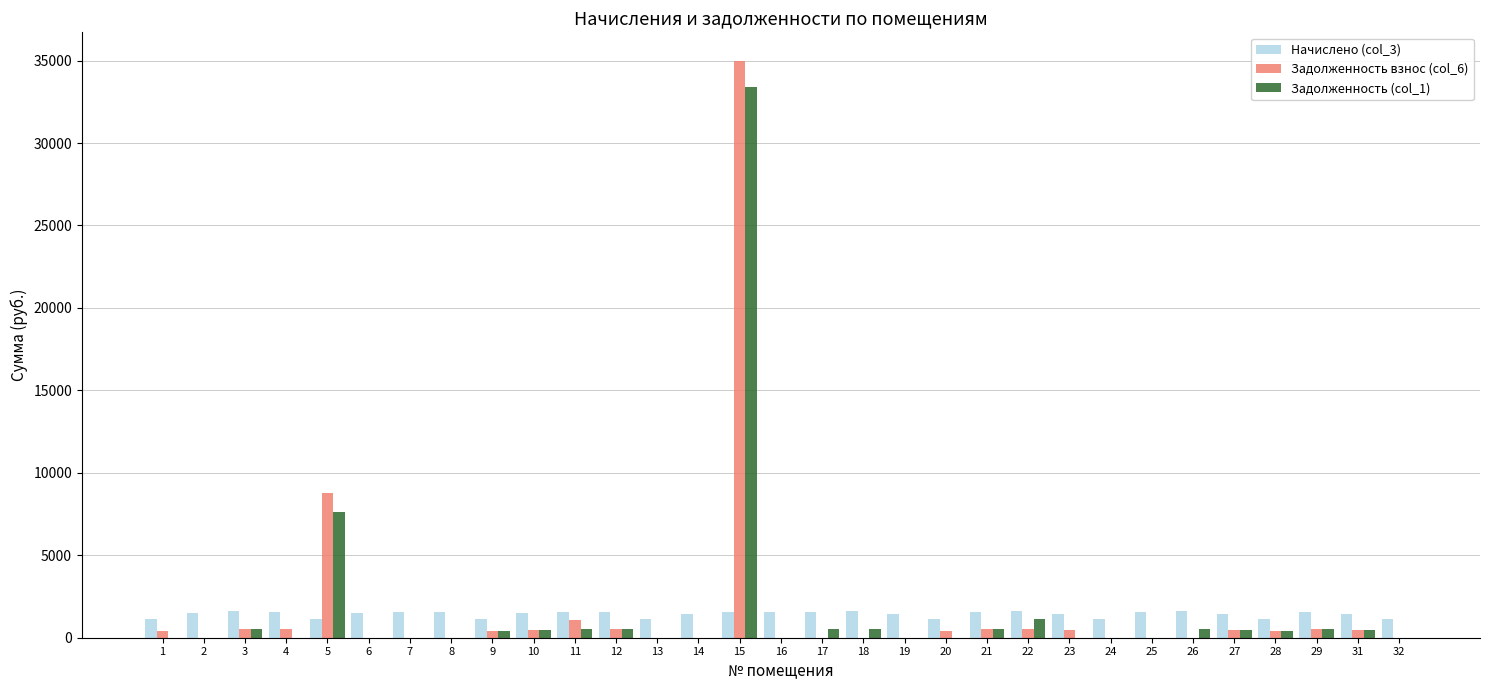

What is the sum of the Начислено (col_3) values at 20 and 15?

2735.8